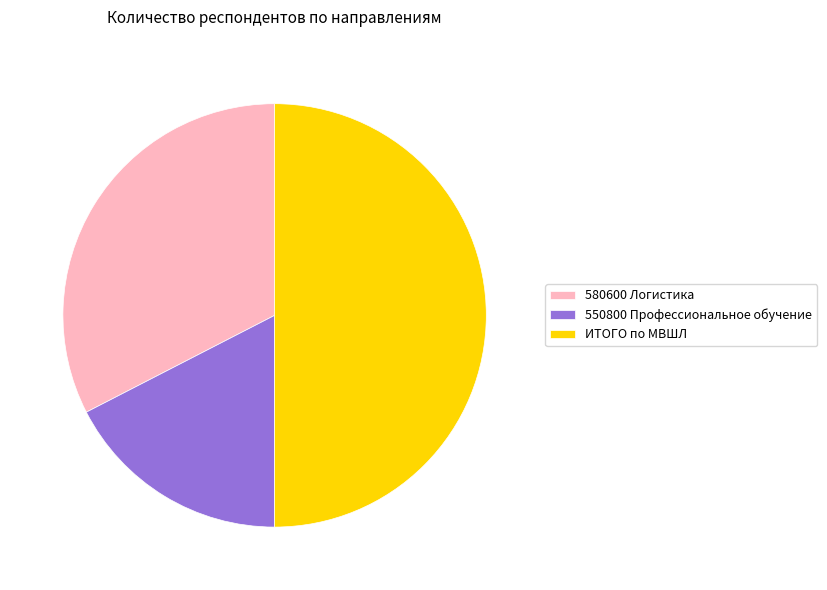

Do 550800 Профессиональное обучение and ИТОГО по МВШЛ together represent more than half of the pie?

Yes